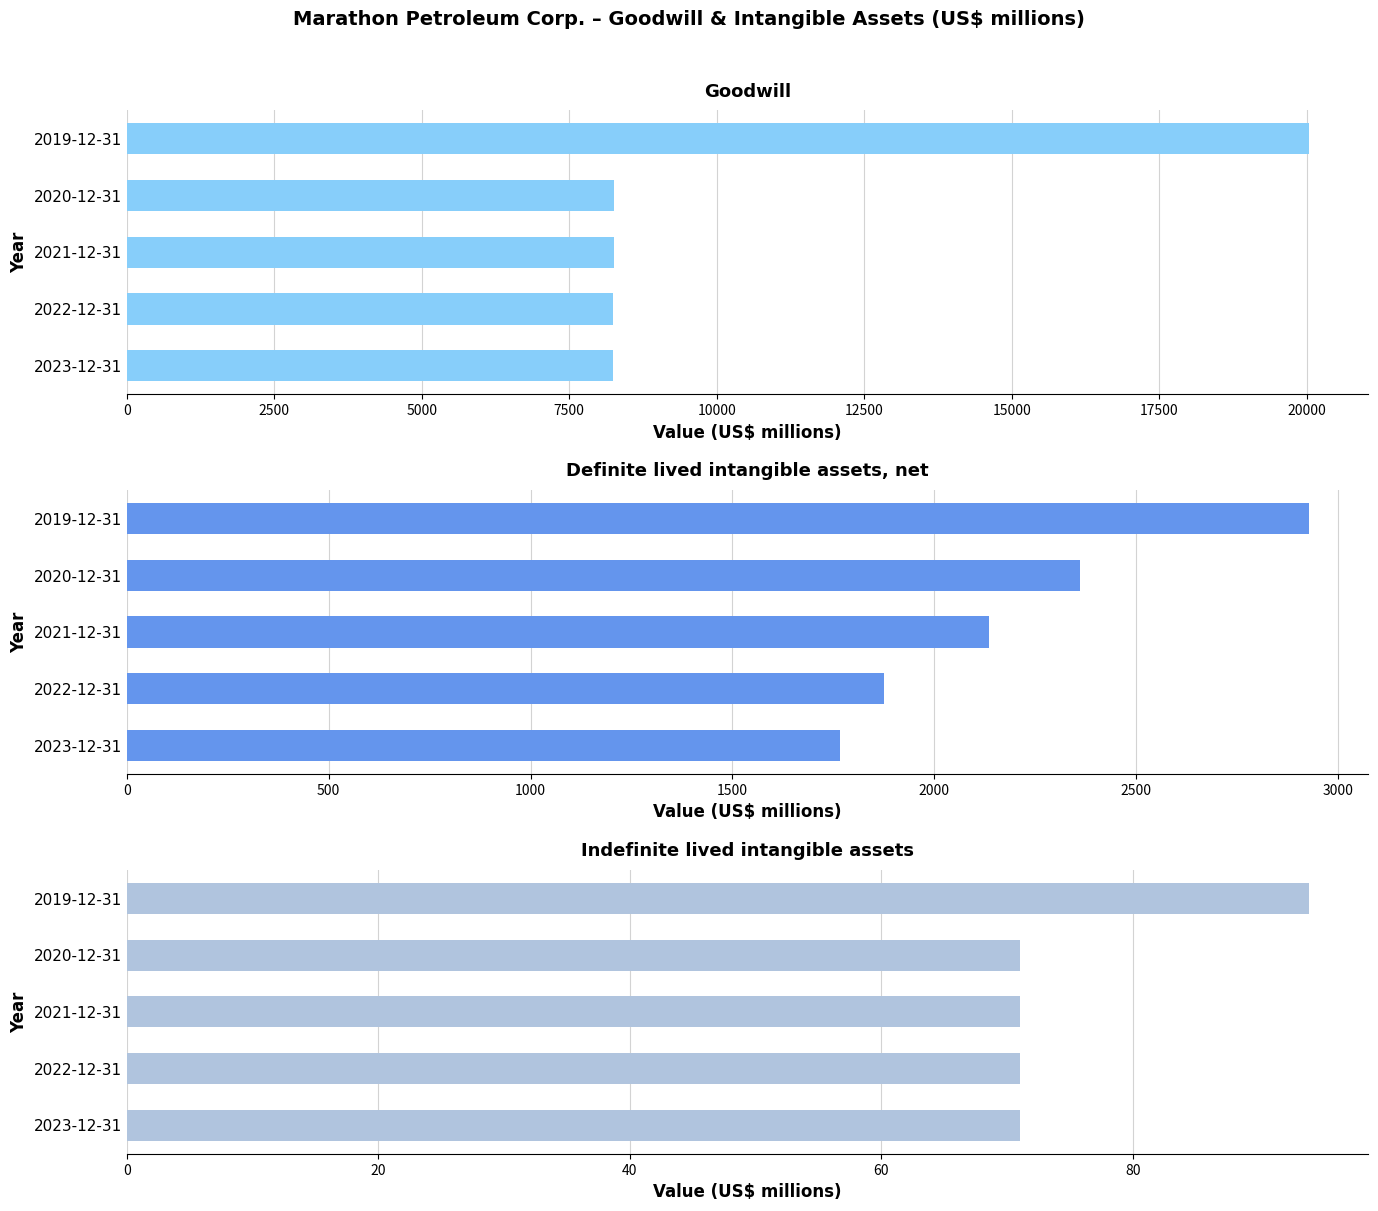

Is it true that Indefinite lived intangible assets equals 71 at 2023-12-31?

True